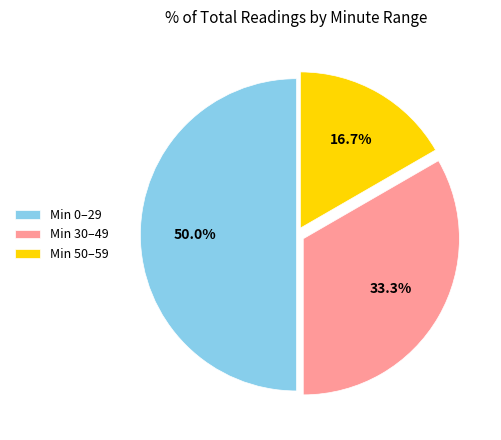

Does Min 50–59 account for over 50% of the chart?

No